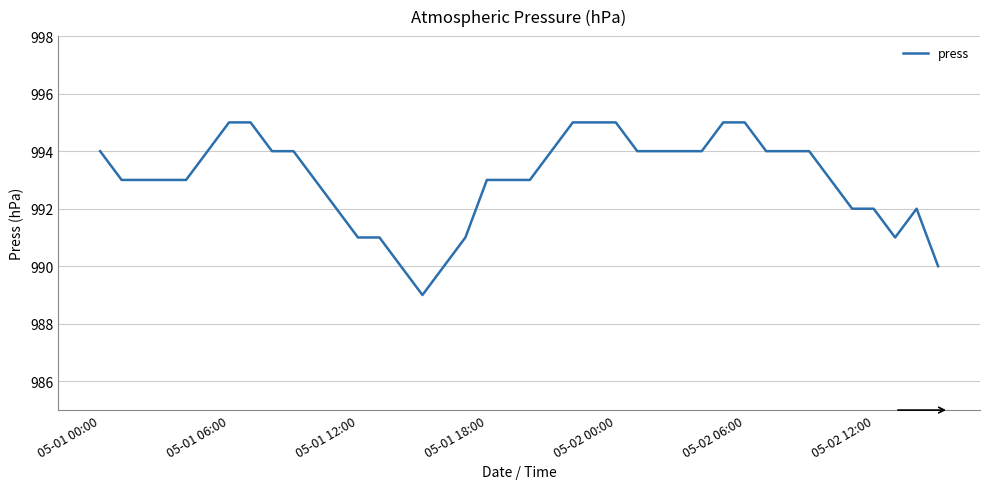

What is the difference between the maximum and minimum values?

6